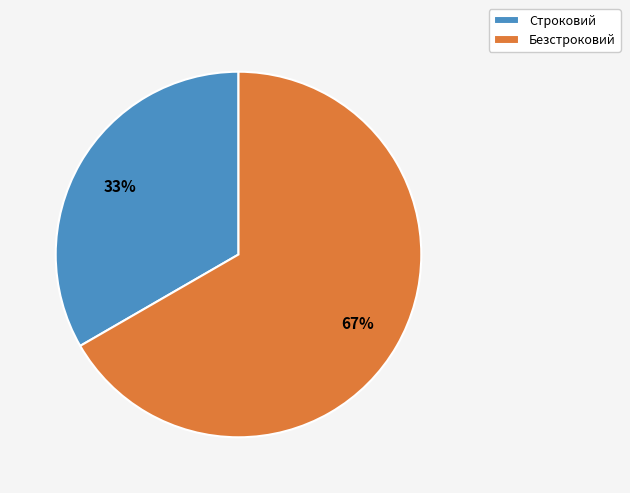

Which category accounts for the majority?

Безстроковий